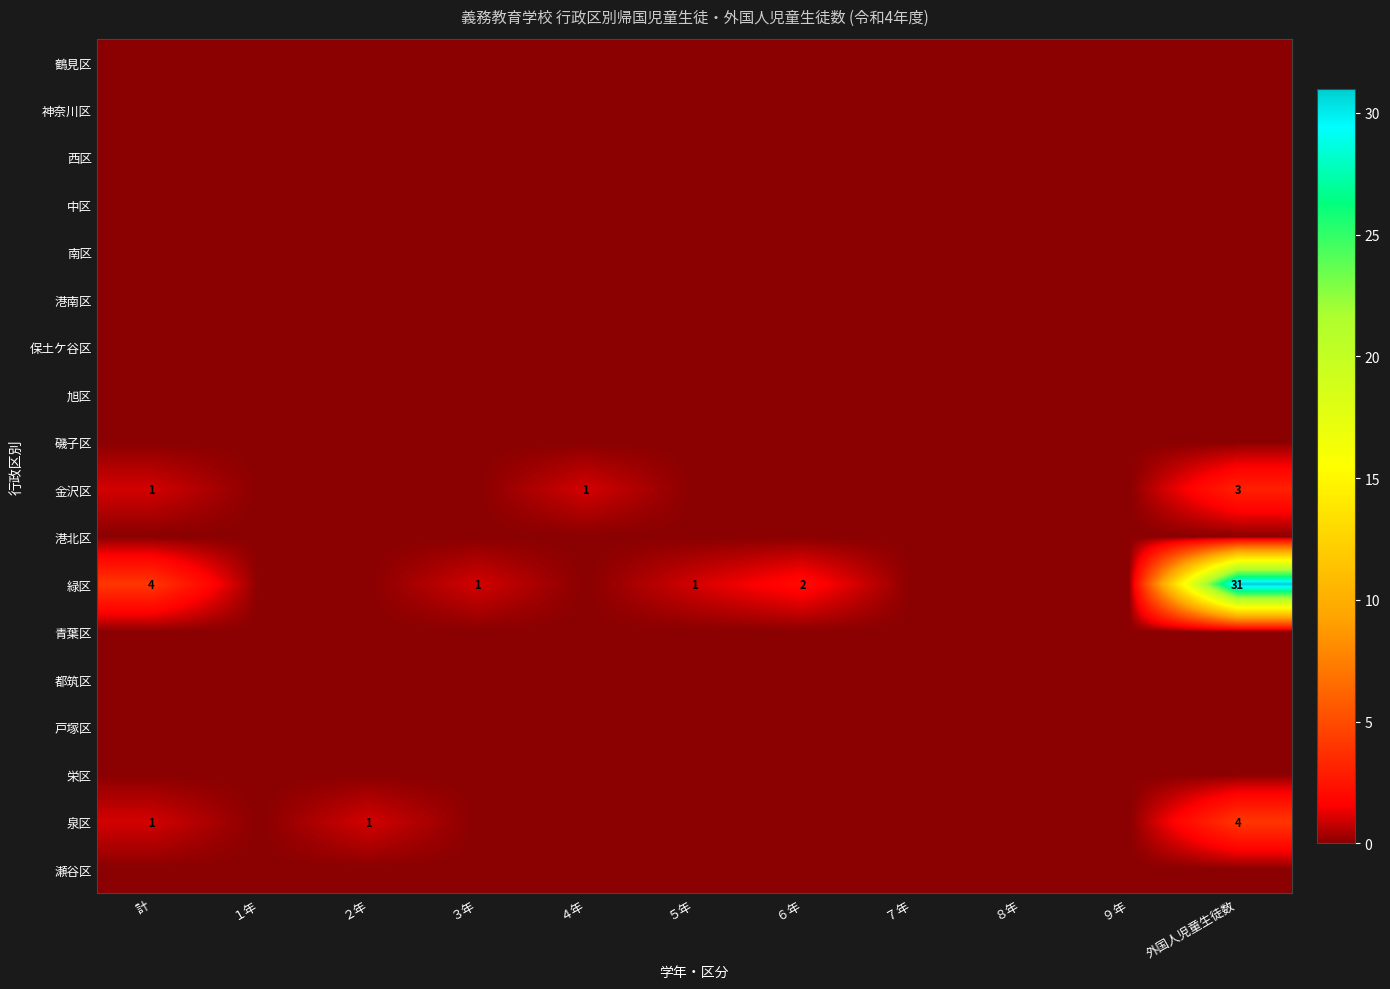

How many distinct data groups are displayed?

18